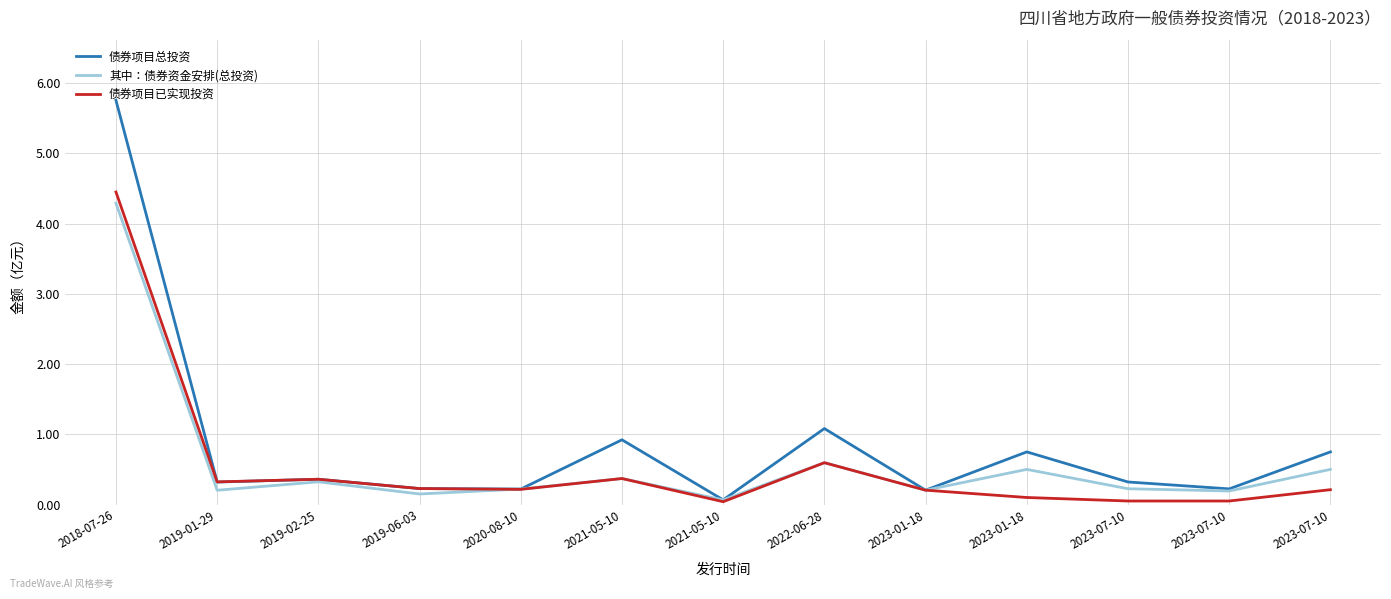

What is the label of the 1st point from the left?

2018-07-26